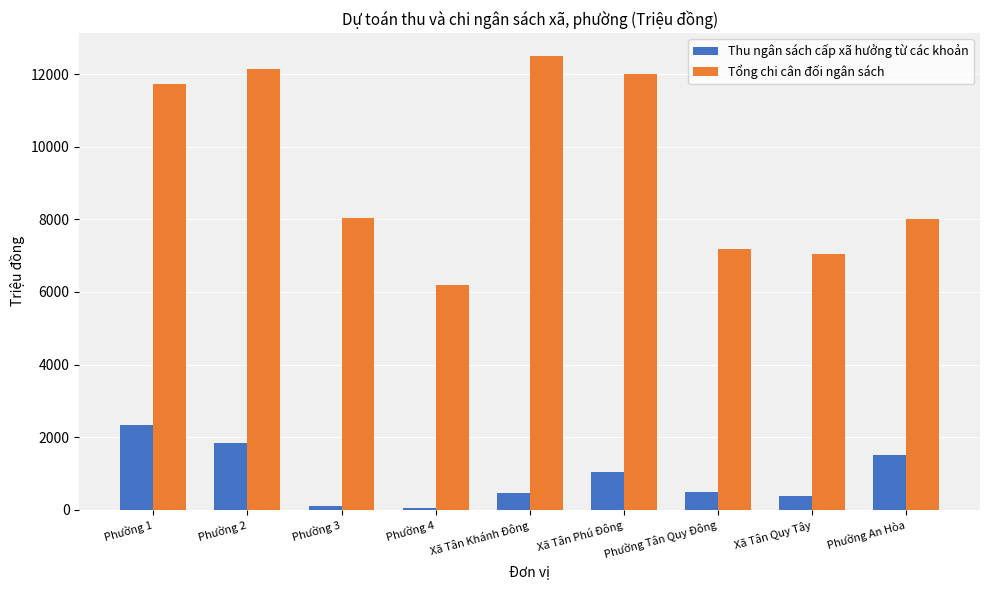

What is the minimum value shown in the chart?

53.0